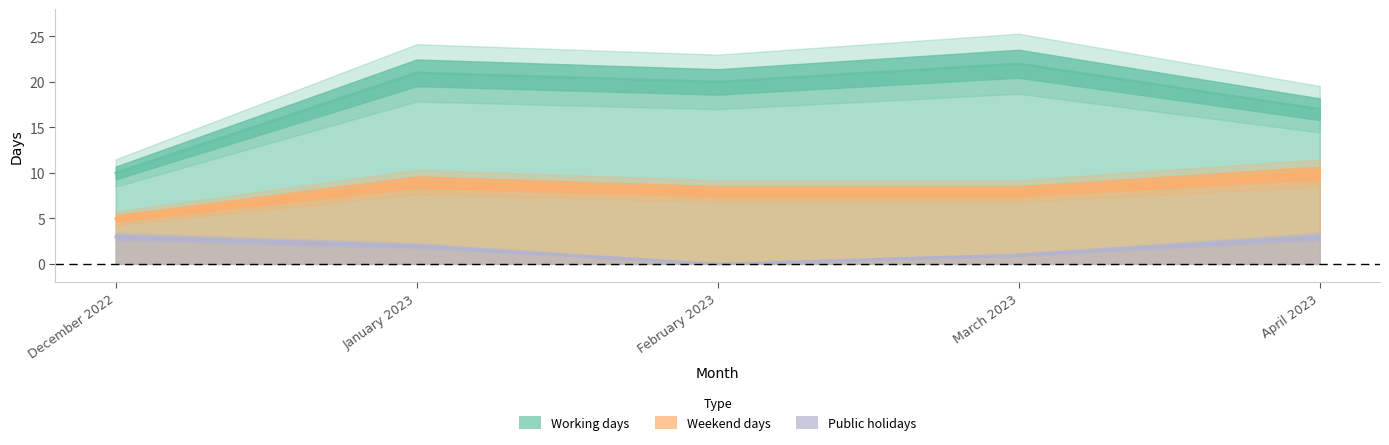

Which series has the widest spread of values?

Working days